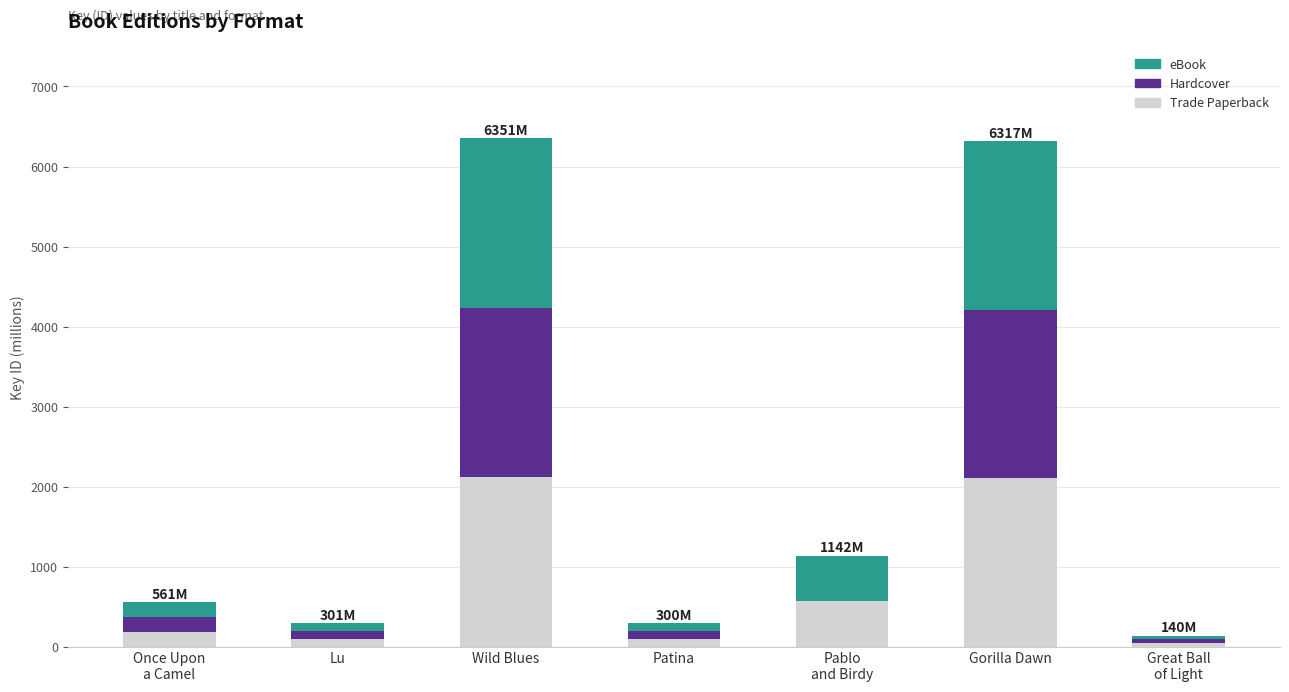

The Trade Paperback series shows 1349.0 at Wild Blues. True or false?

False